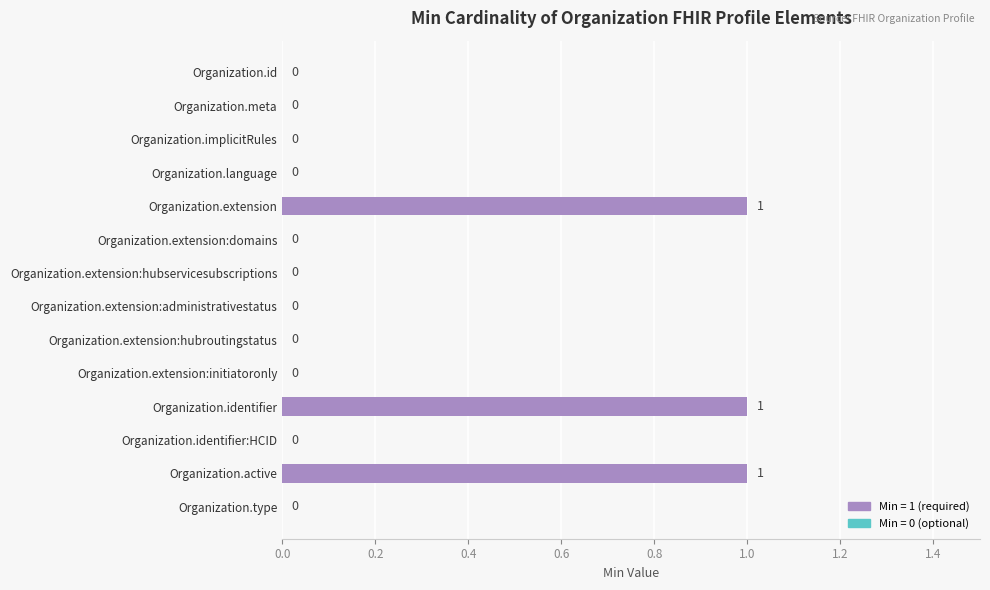

What is the change in value from Organization.meta to Organization.extension?

+1